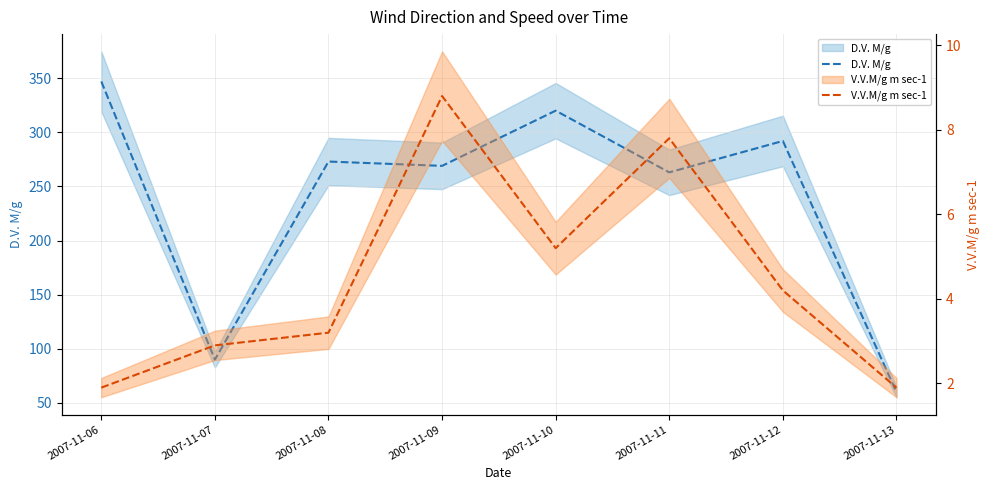

Count the number of categories in the chart.

8